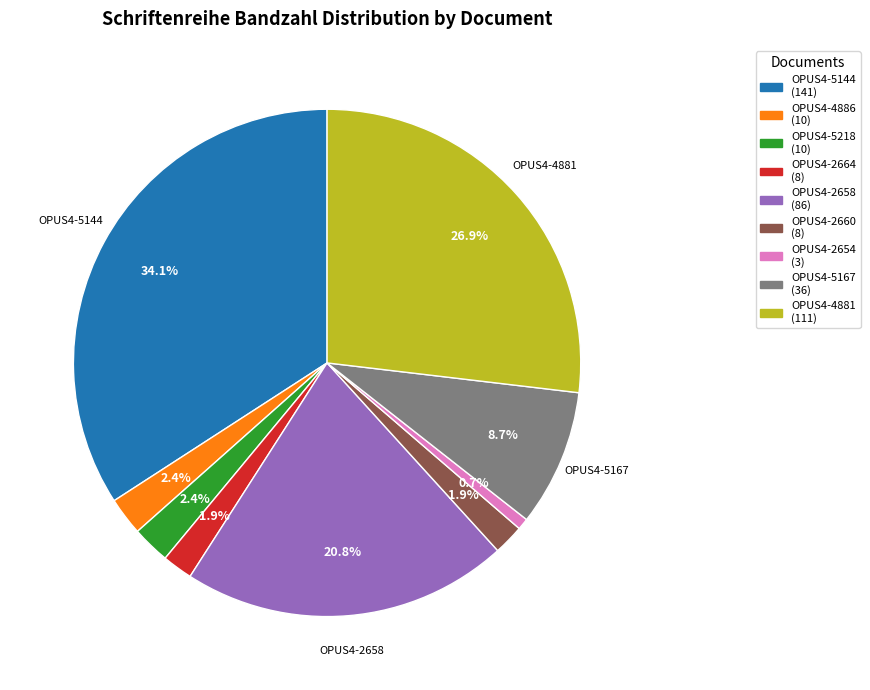

Is there a majority slice in this chart?

No